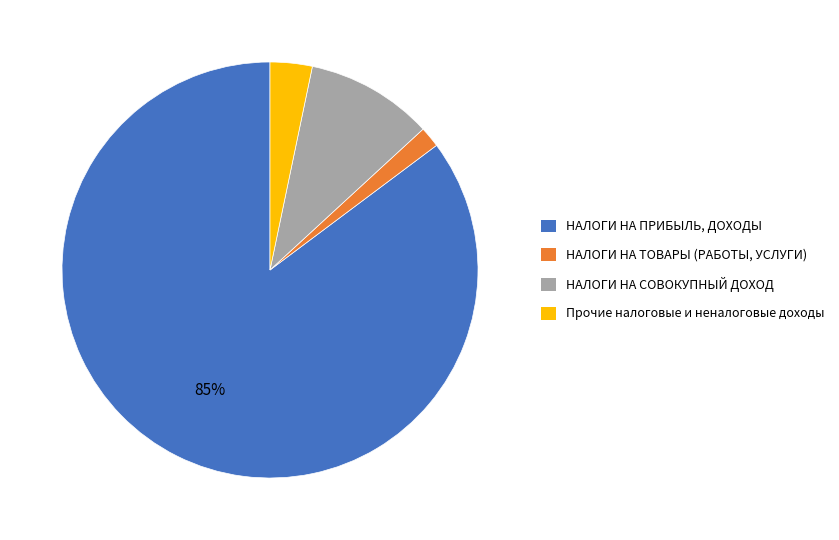

To the nearest percent, what percentage of the pie is НАЛОГИ НА ПРИБЫЛЬ, ДОХОДЫ?

85%